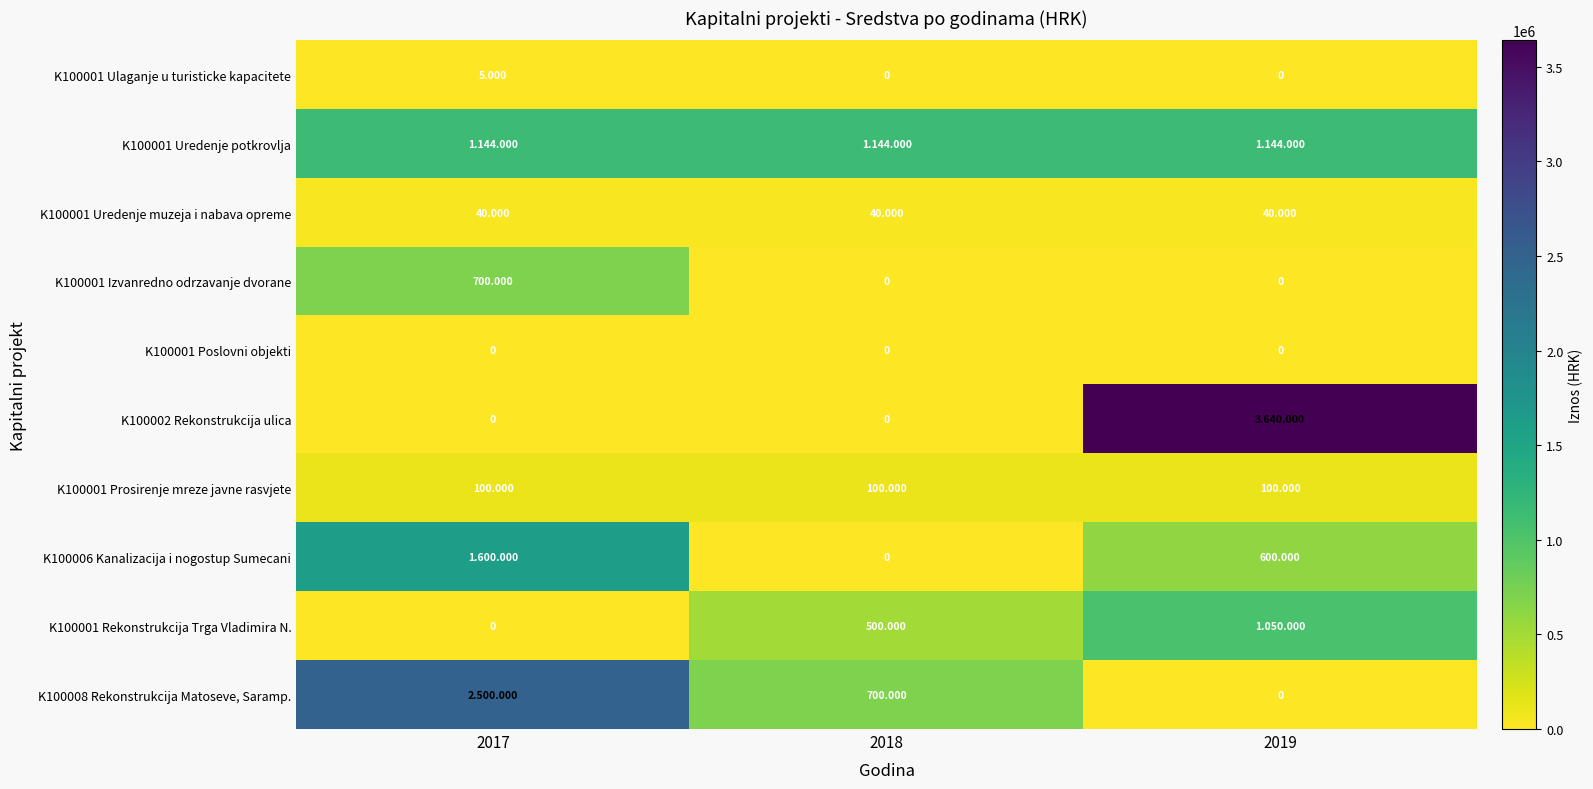

Which label corresponds to the largest value in the chart?

2019